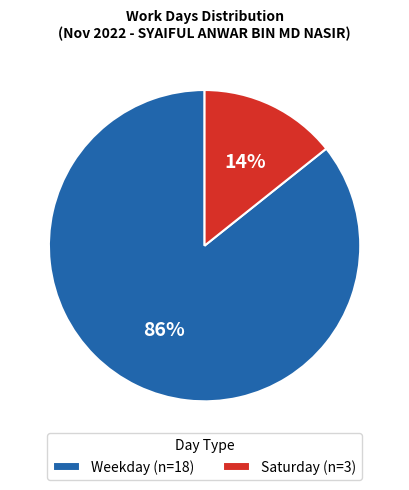

To the nearest percent, what portion does Saturday (n=3) represent?

14%